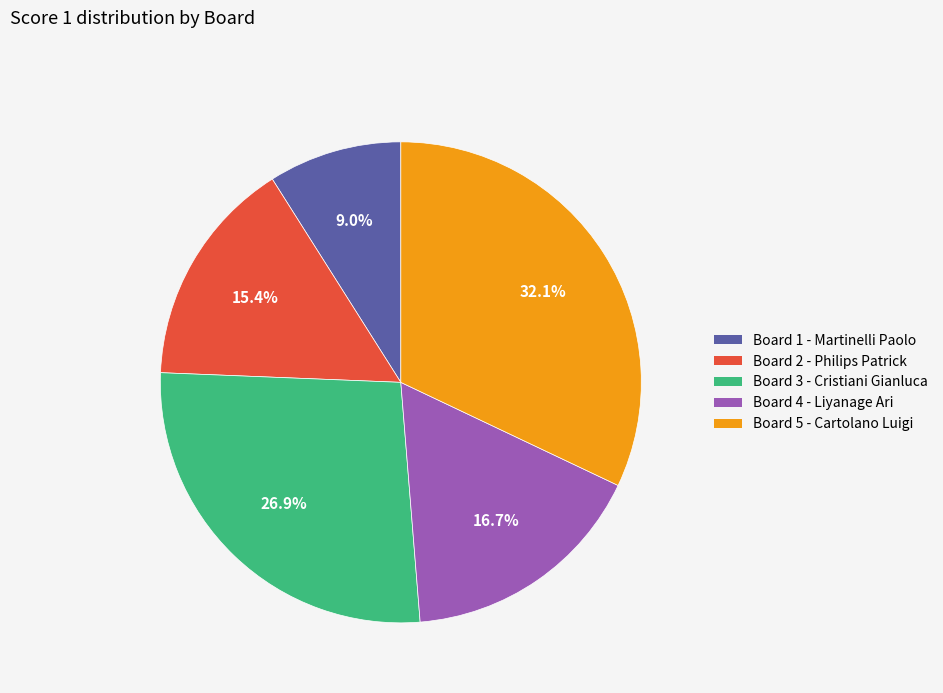

Is there any slice that represents more than half of the pie?

No